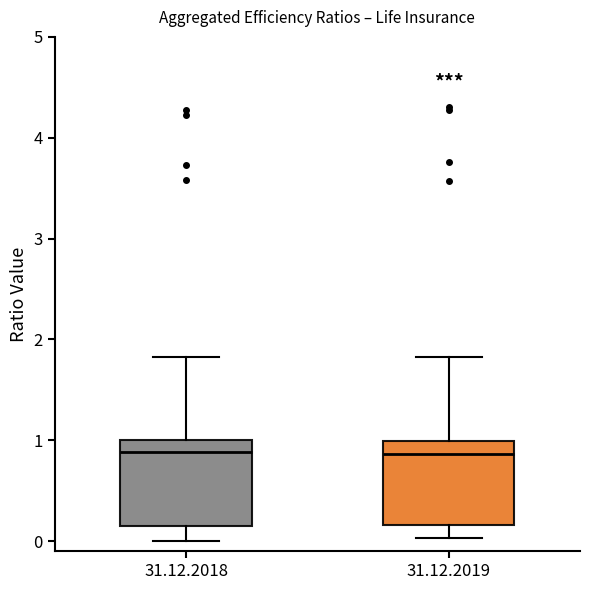

Where is the lower edge of the box for 31.12.2018 on the y-axis? The values are not printed on the chart, so give them approximately, as read against the axis.

0.1